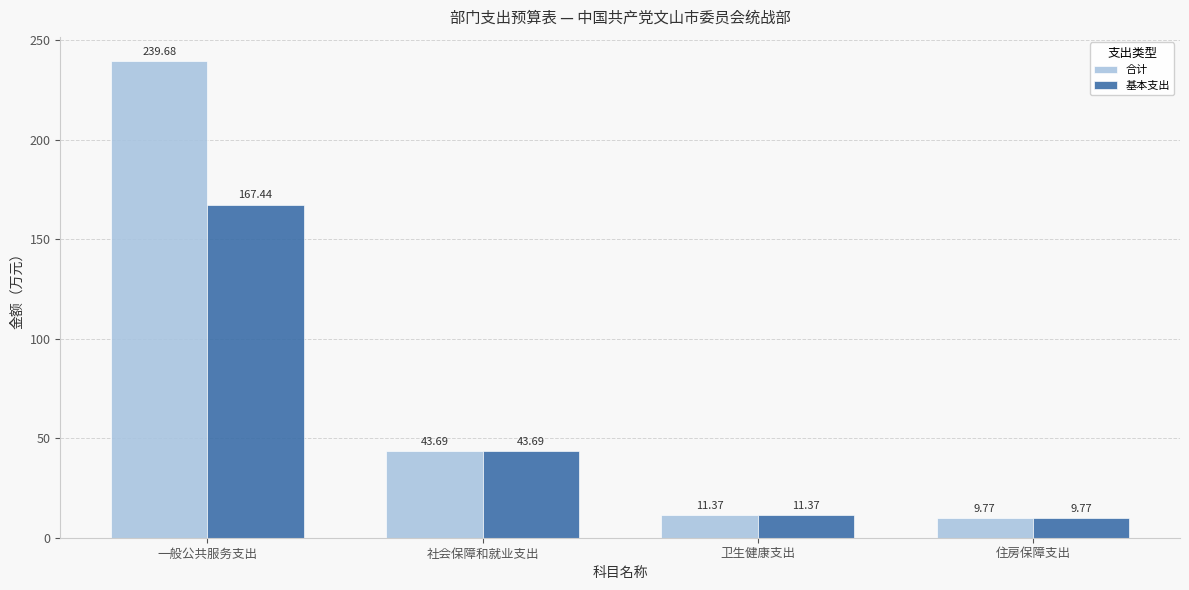

What is the average value of the 合计 series?

76.1